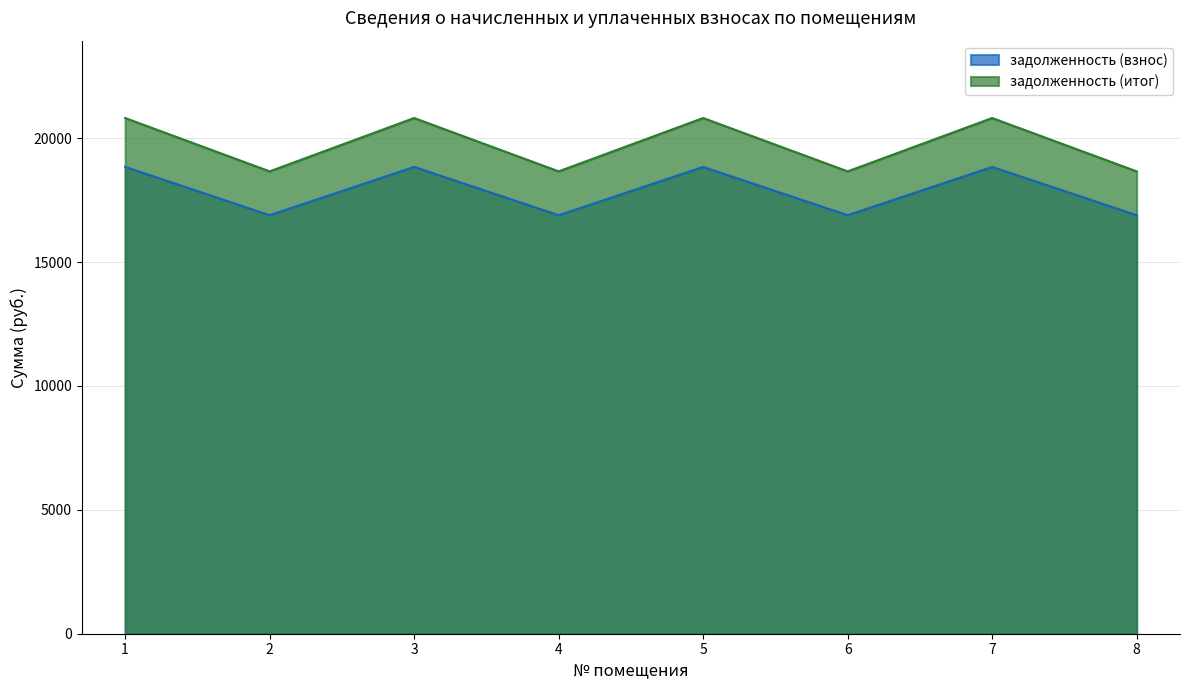

Rank the series at 3 from highest to lowest value.

задолженность (итог), задолженность (взнос)